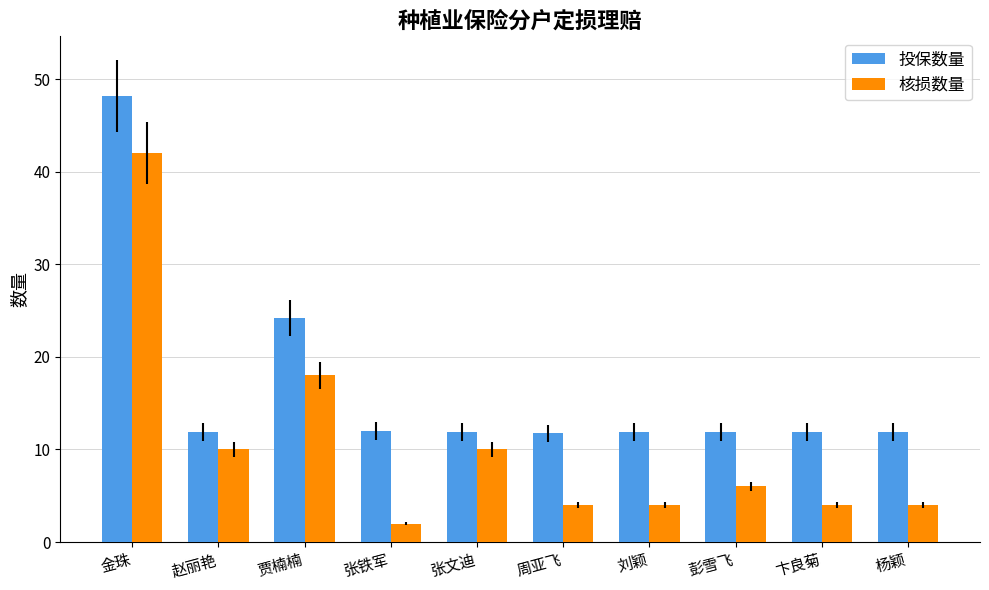

How many distinct data groups are displayed?

2